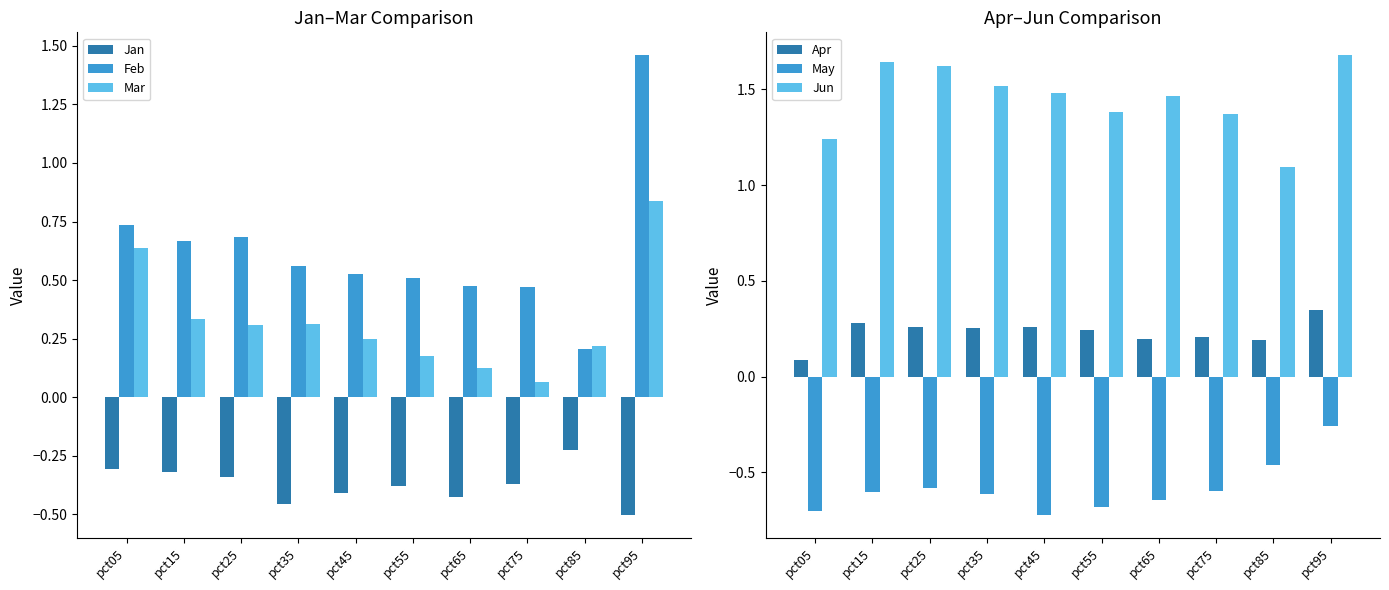

What is the sum of the May values at pct75 and pct55?

-1.3